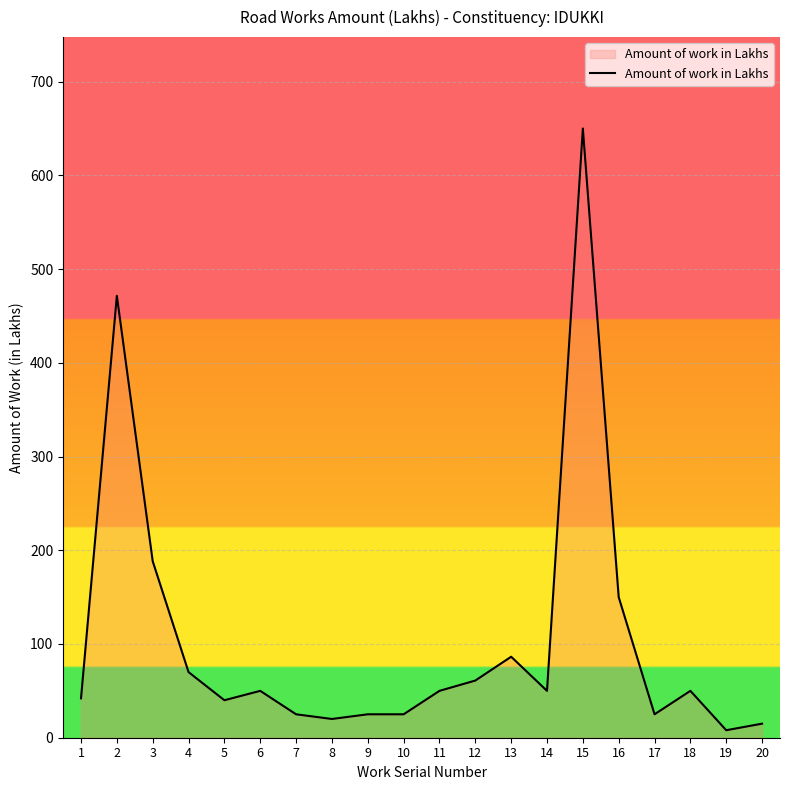

Where does the data first go above 50?

2